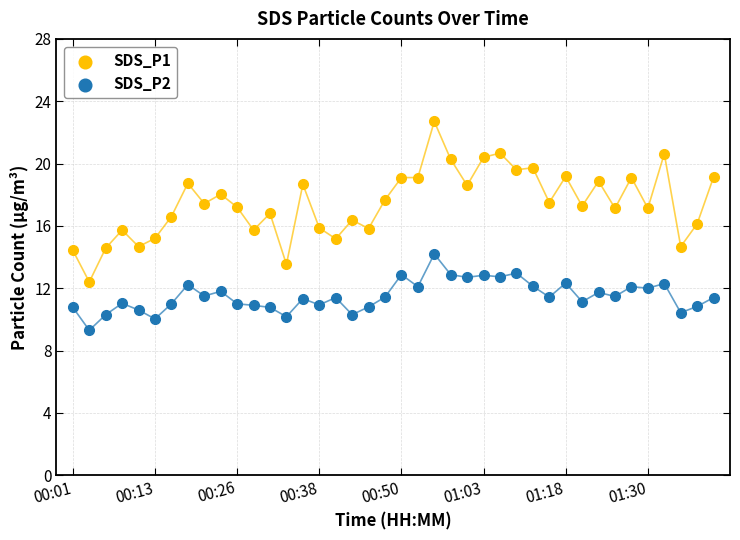

Which series contains the lowest Y value?

SDS_P2